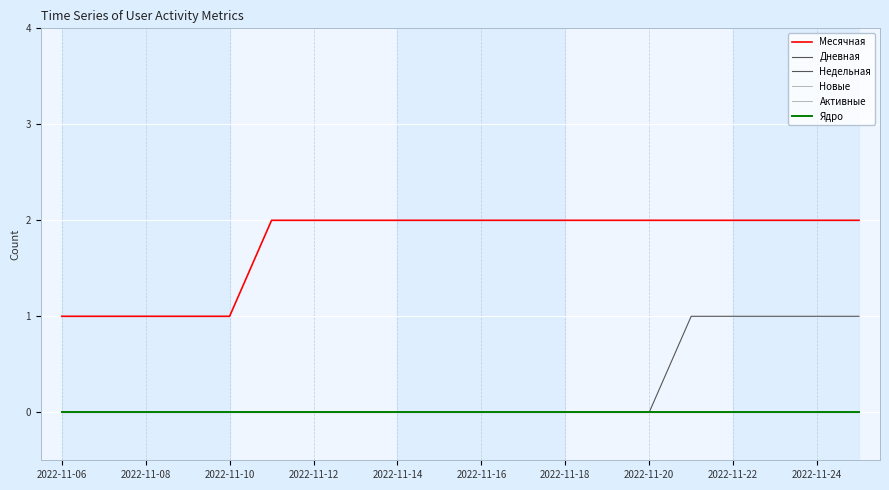

True or false: Активные and Дневная cross at least once.

False